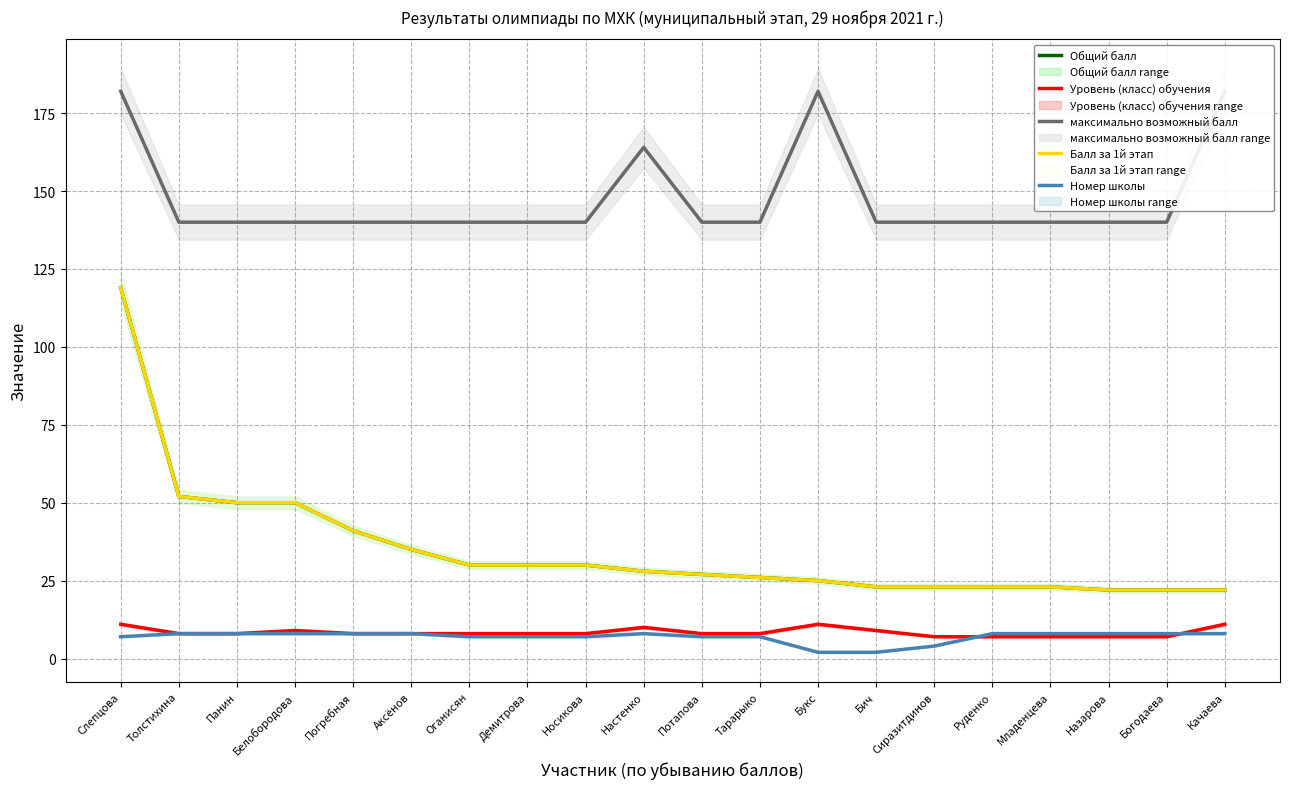

Does the chart have visible grid lines?

Yes